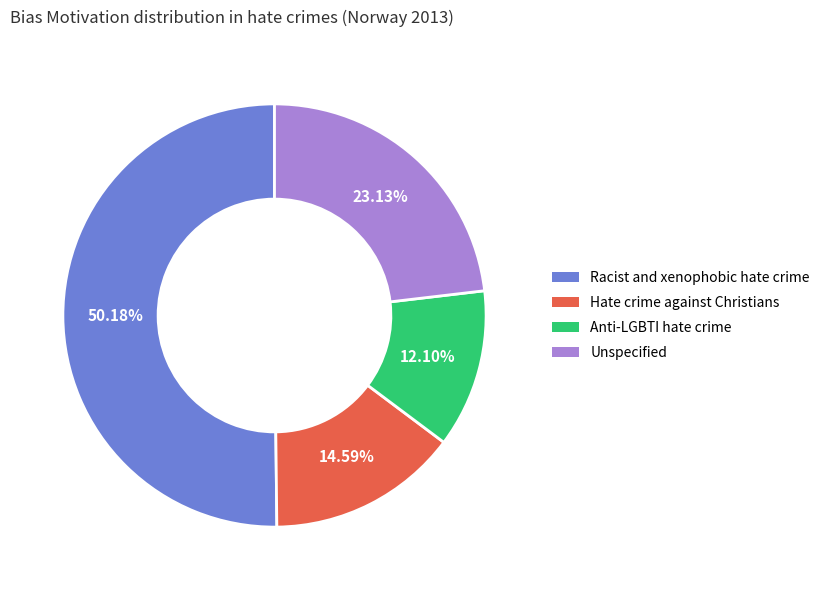

How many segments does this pie chart have?

4